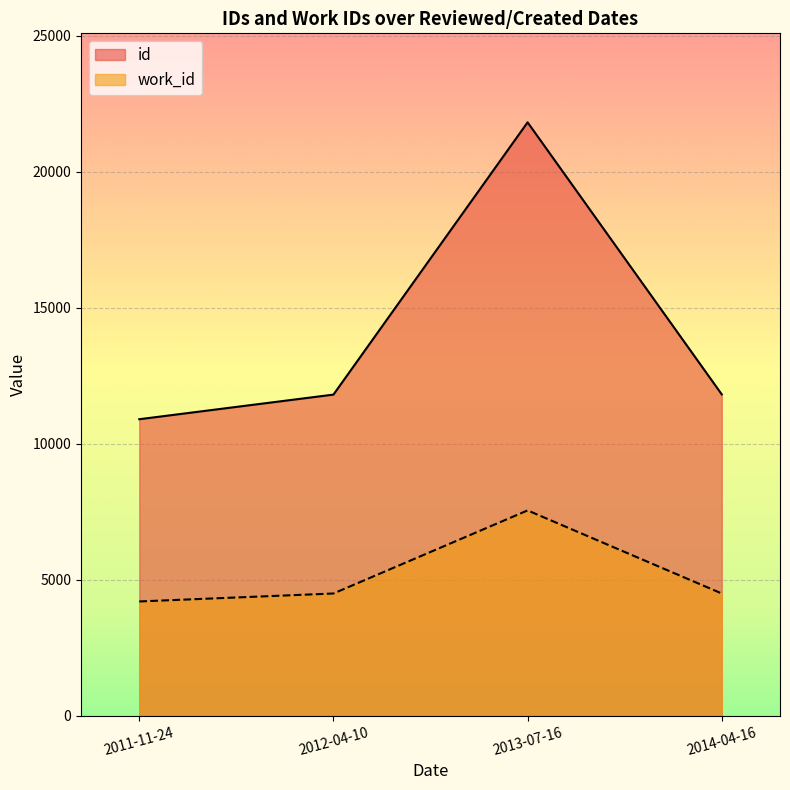

At which label is id closest to 16355?

2014-04-16